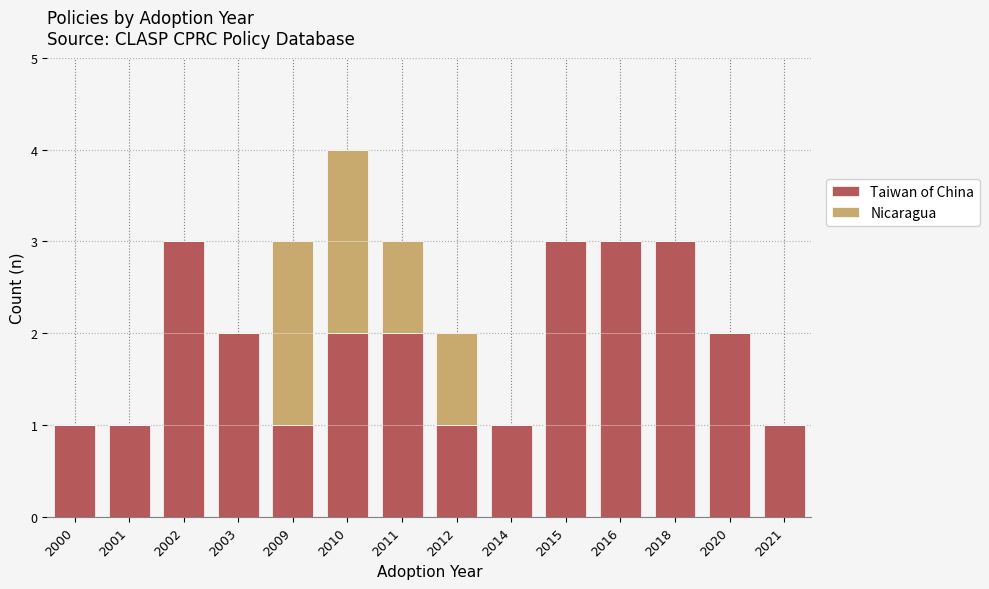

True or false: Taiwan of China has a value of 1 at 2003.

False